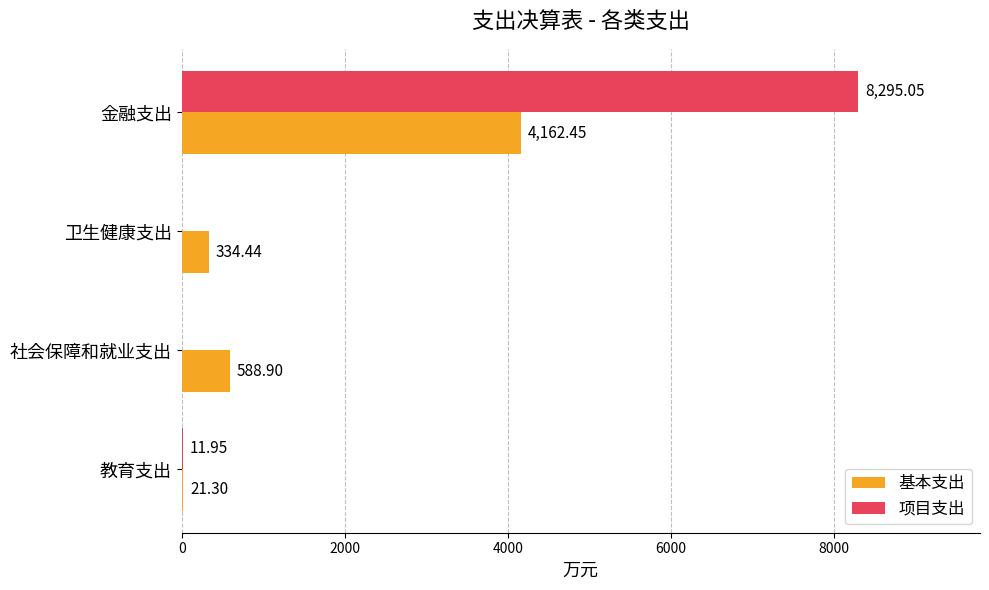

At which label is 基本支出 closest to 2091?

社会保障和就业支出